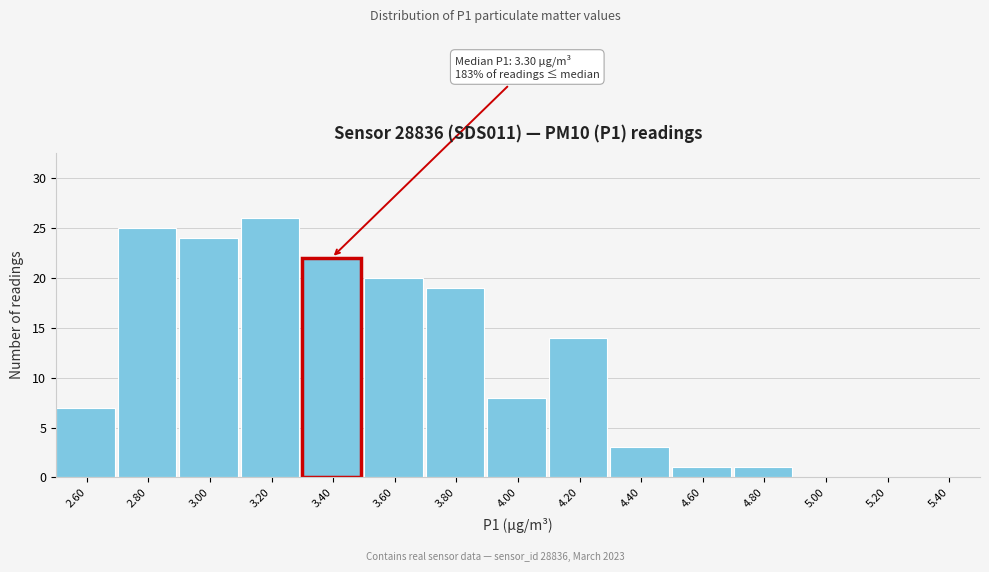

Which range on the x-axis has the tallest bar?

3.1 to 3.3